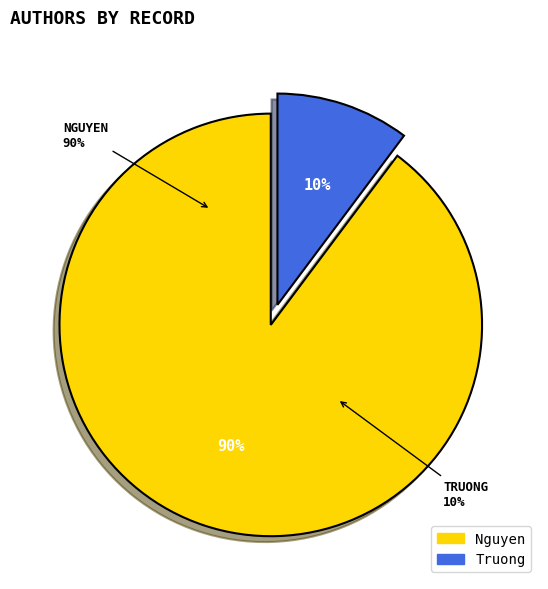

The Truong slice represents 10% of the pie. True or false?

True